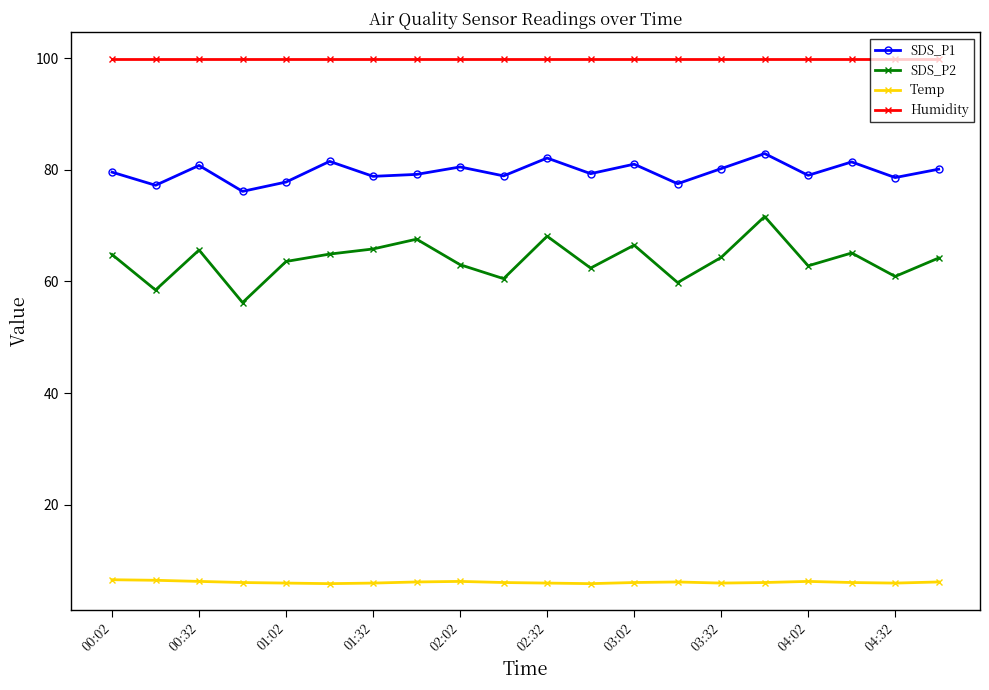

How many categories are shown in the chart?

20